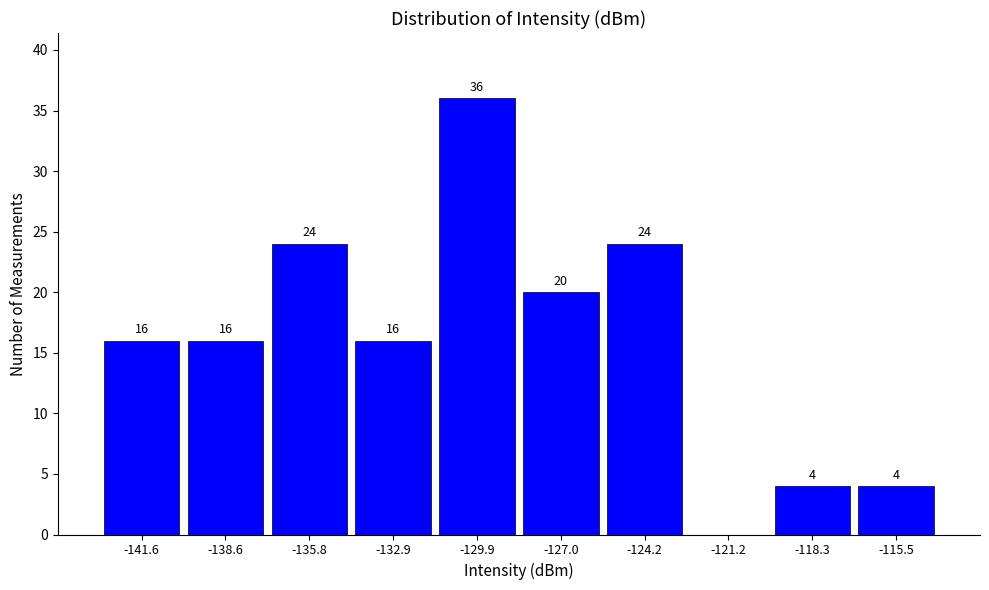

Which range on the x-axis has the tallest bar?

-131.4 to -128.5